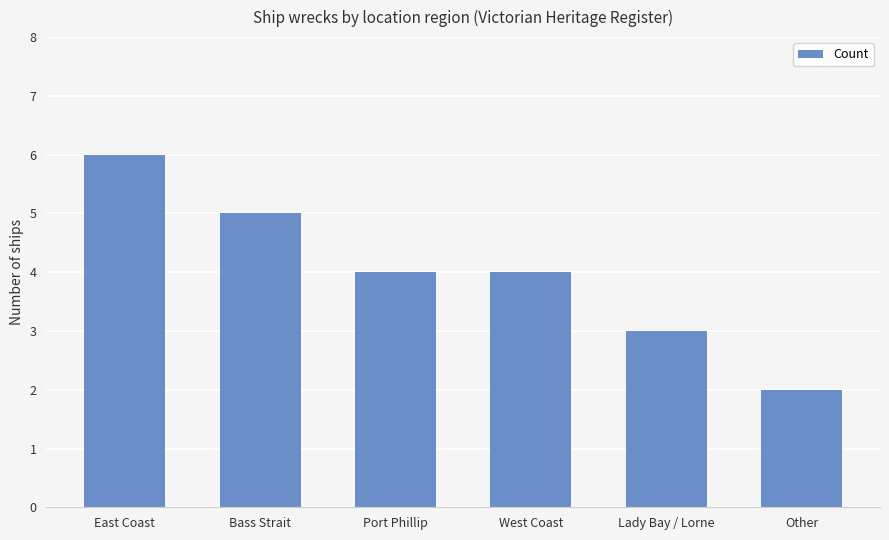

Approximately how many times larger is the value at West Coast compared to Port Phillip?

1.0